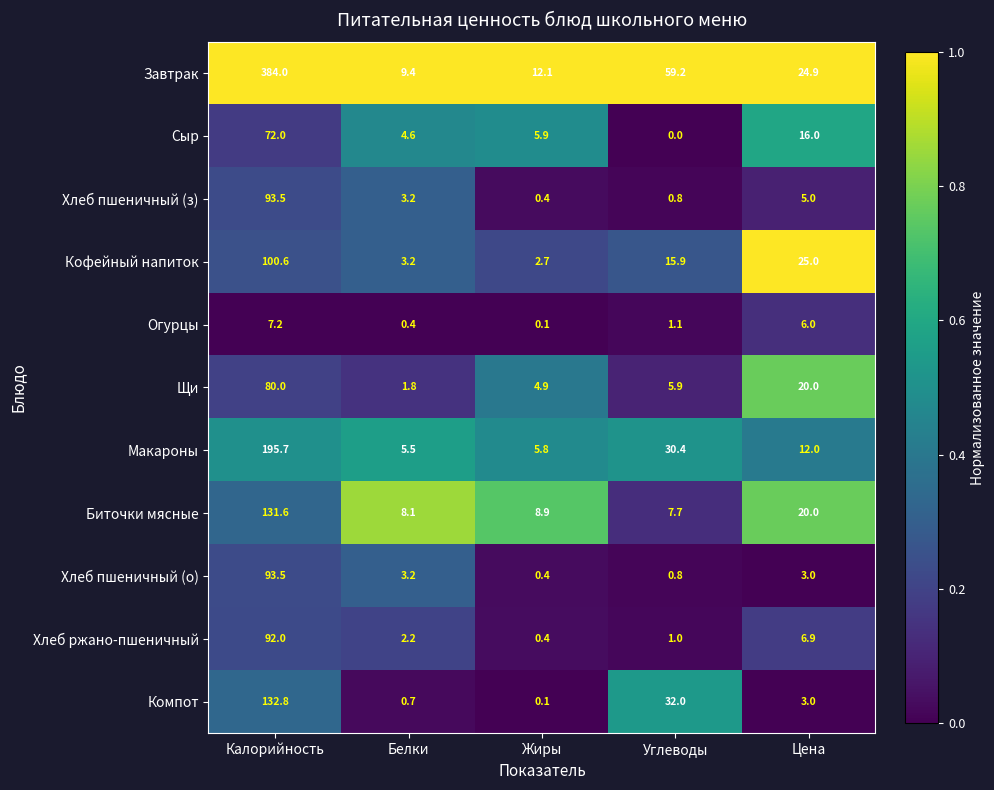

The value of Хлеб пшеничный (о) at Калорийность is 46.3. True or false?

False